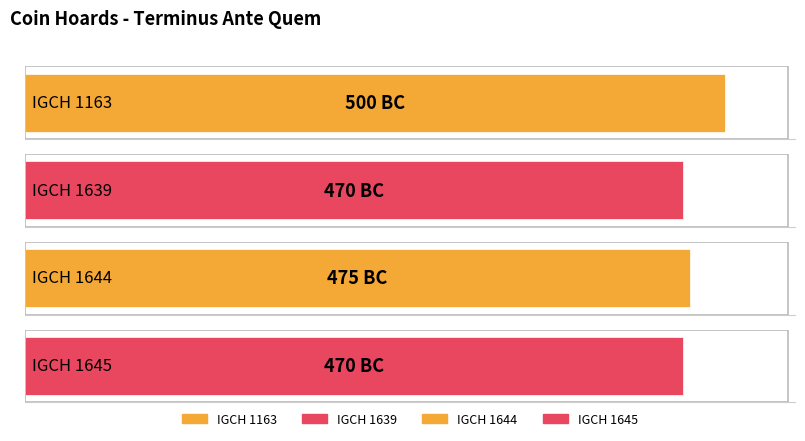

What is the value of the 1st bar from the left?

-500